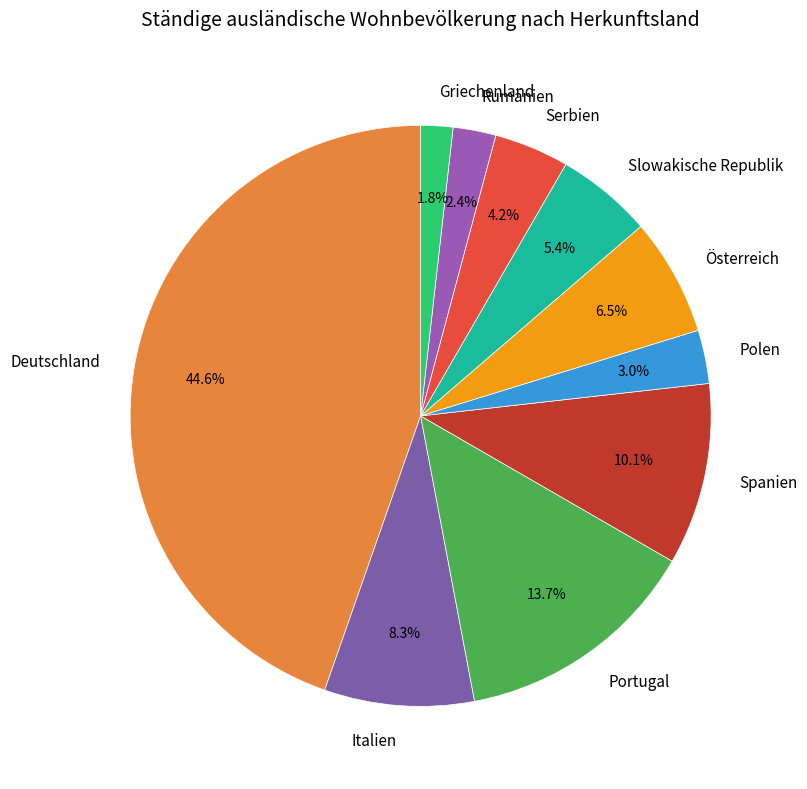

Count the number of slices in the pie.

10